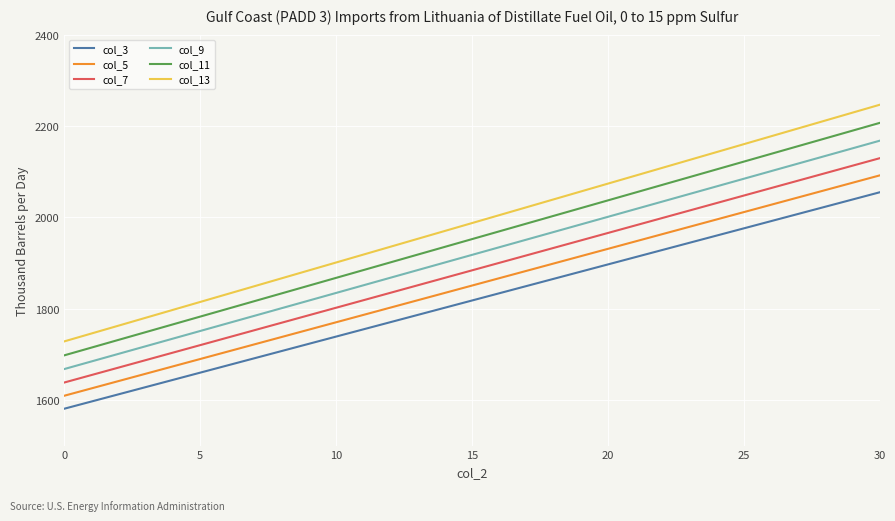

True or false: col_13 and col_5 intersect in this chart.

False